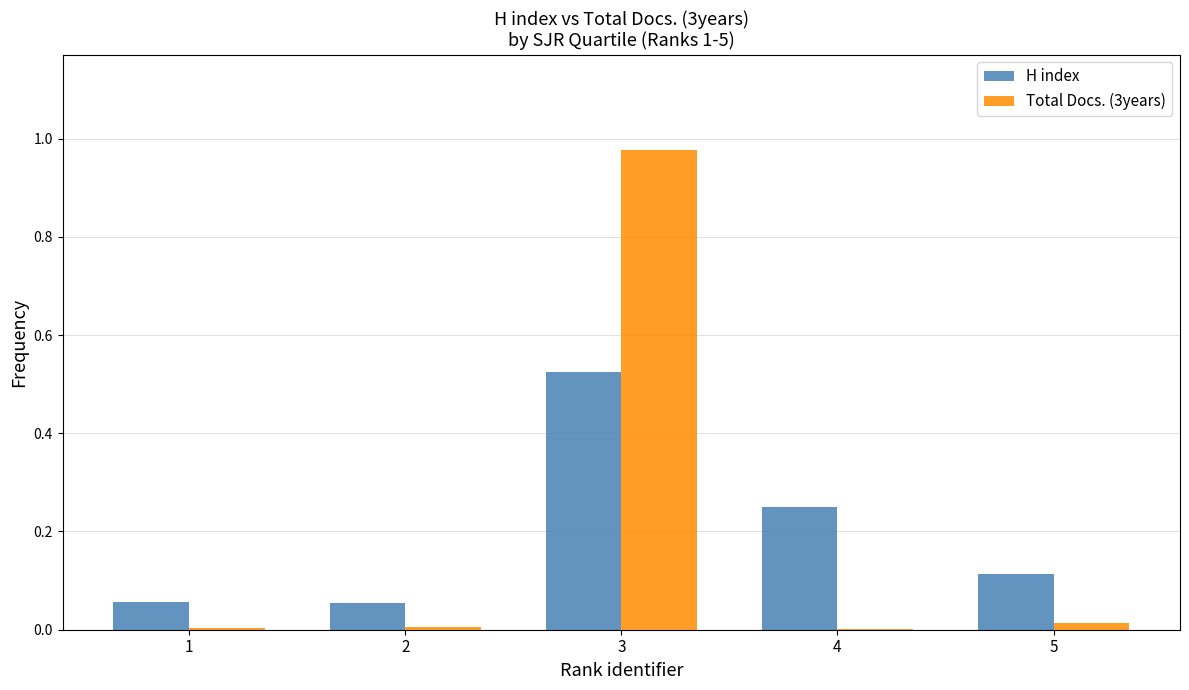

Is the value of Total Docs. (3years) at 4 greater than the value of H index at 4?

No